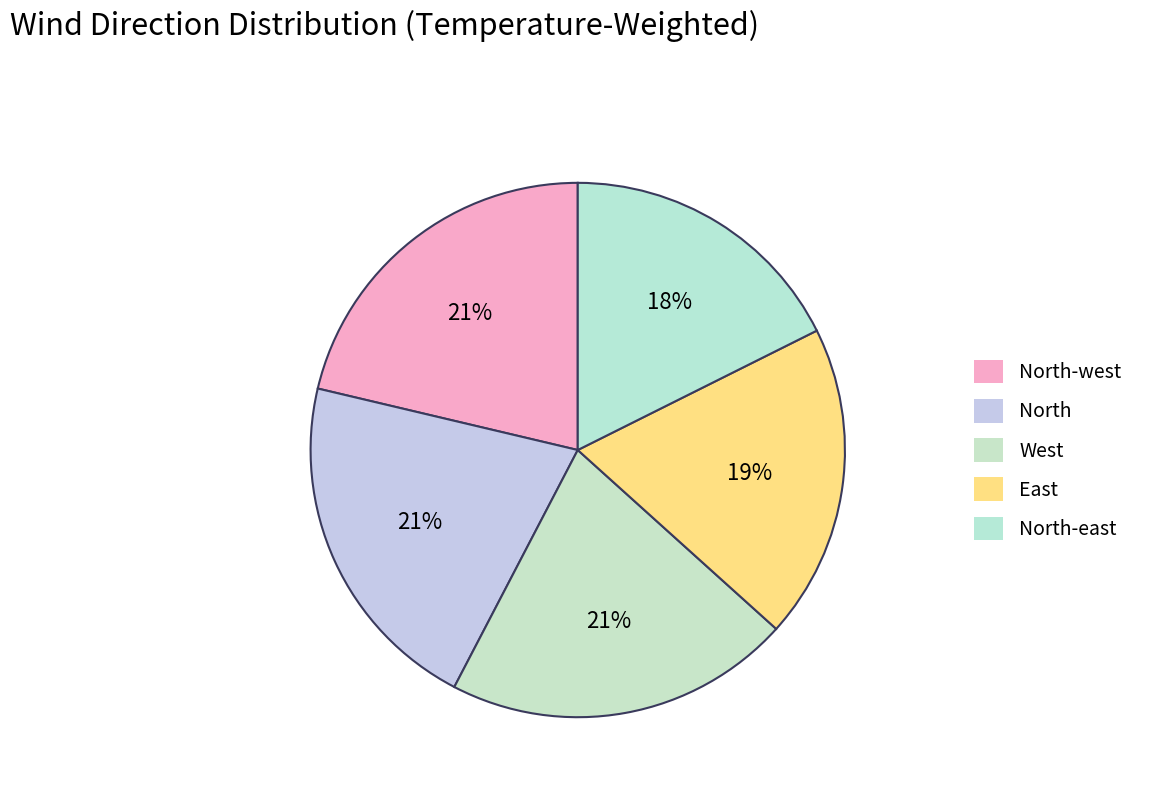

Count the number of slices in the pie.

5